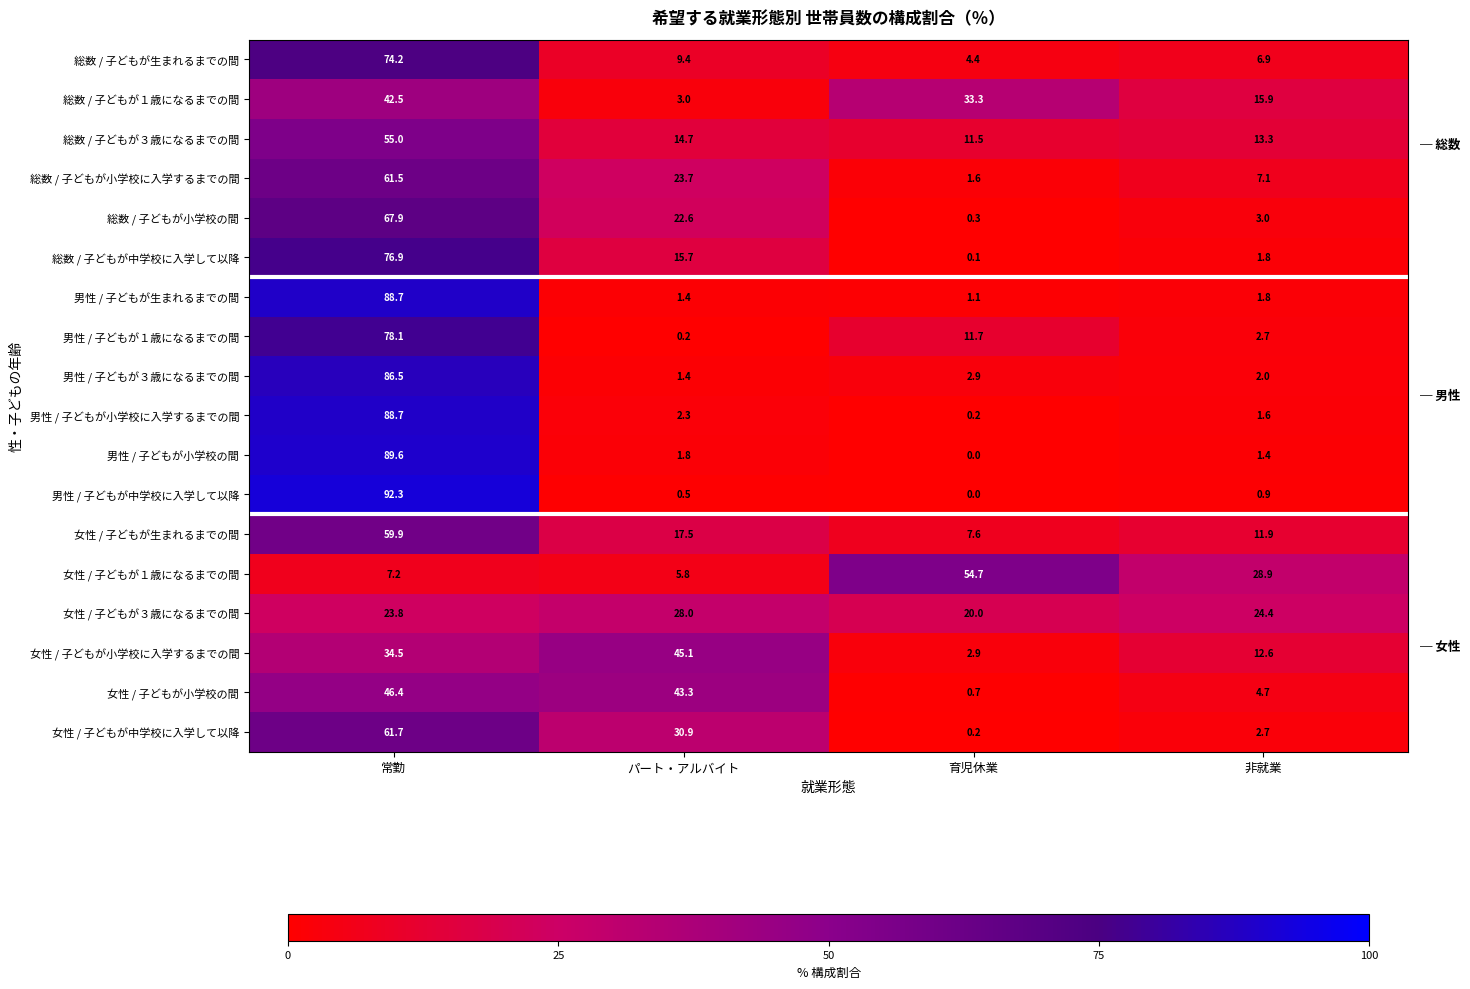

How many categories are shown in the chart?

4